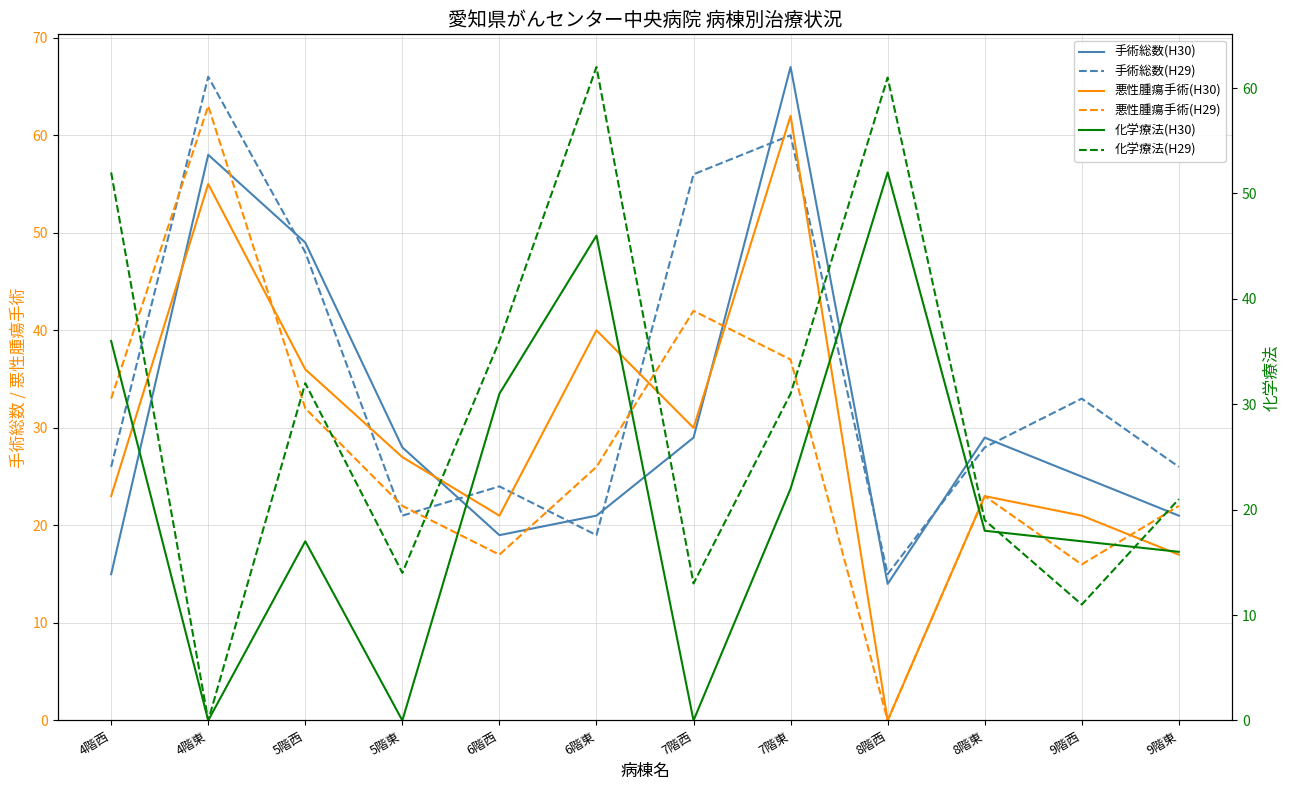

What value does the 化学療法(H30) series have at 5階西?

17